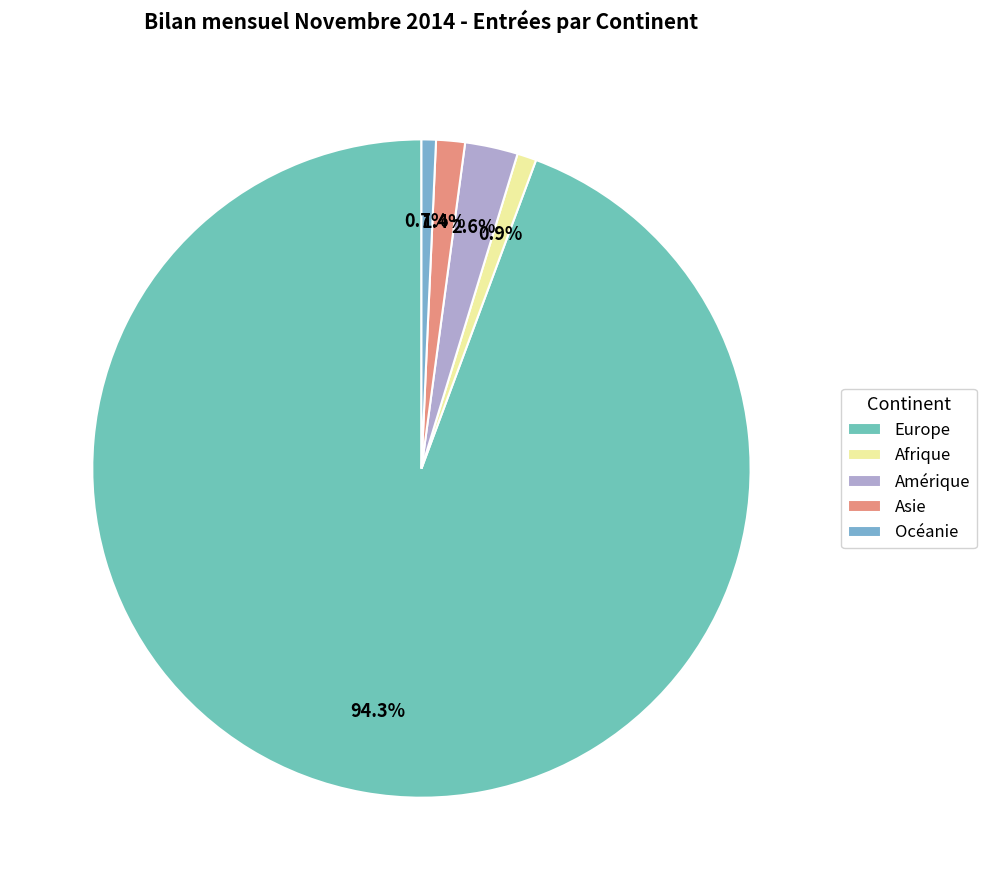

Do Amérique and Europe together represent more than half of the pie?

Yes